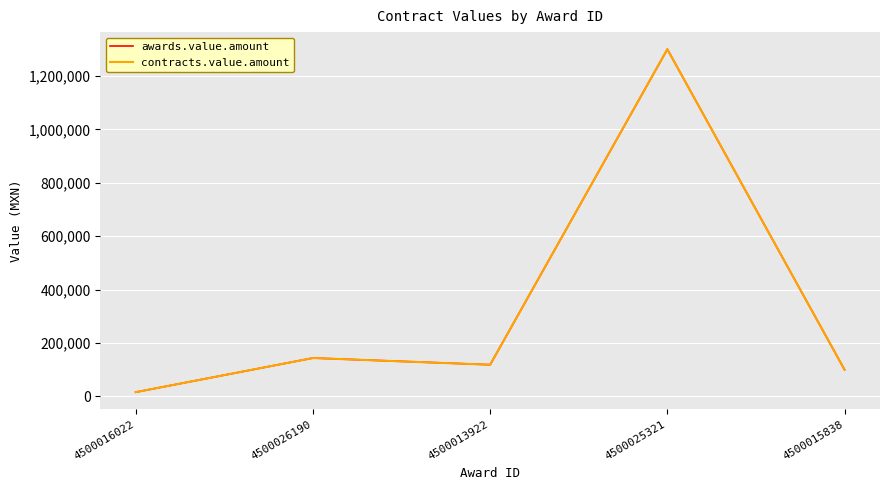

Does the chart have visible grid lines?

Yes